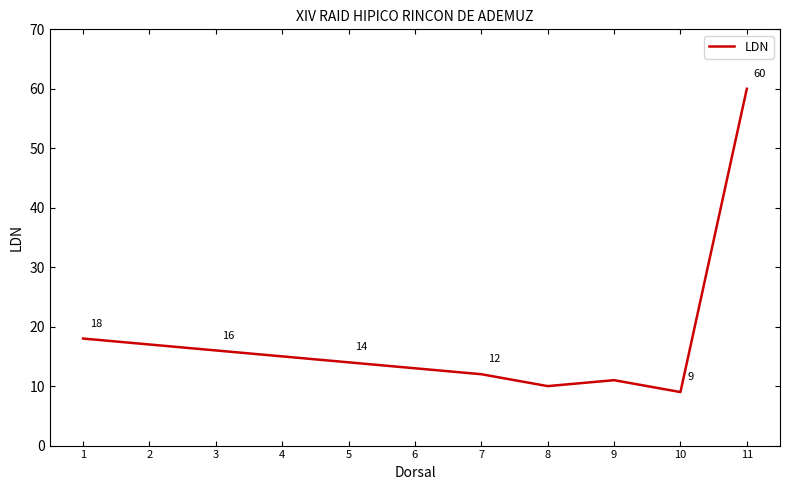

Which label corresponds to the smallest value in the chart?

10